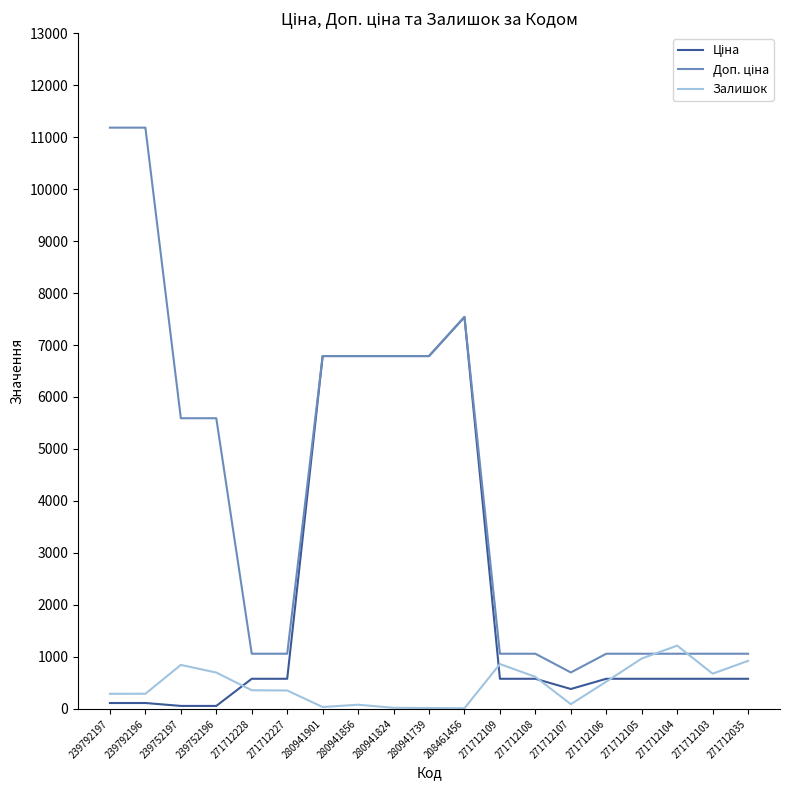

What is the spread (max minus min) of values at 271712105?

481.9